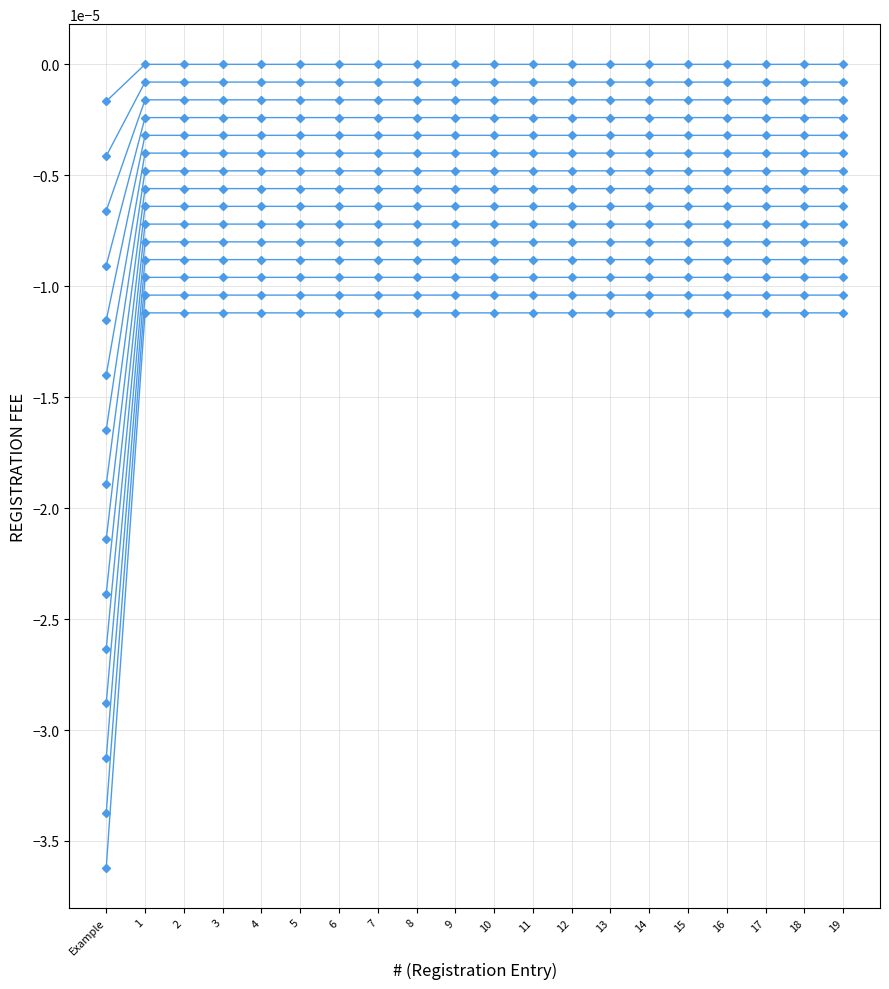

Which label corresponds to the smallest value in the chart?

Example